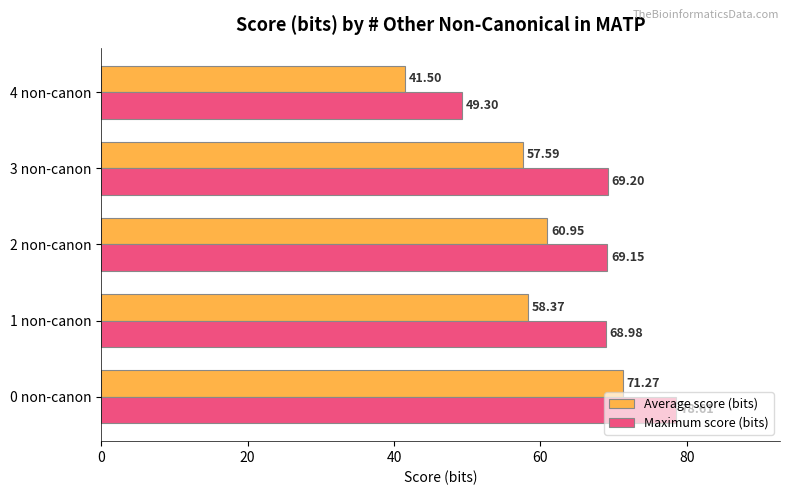

How many series are shown in this chart?

2